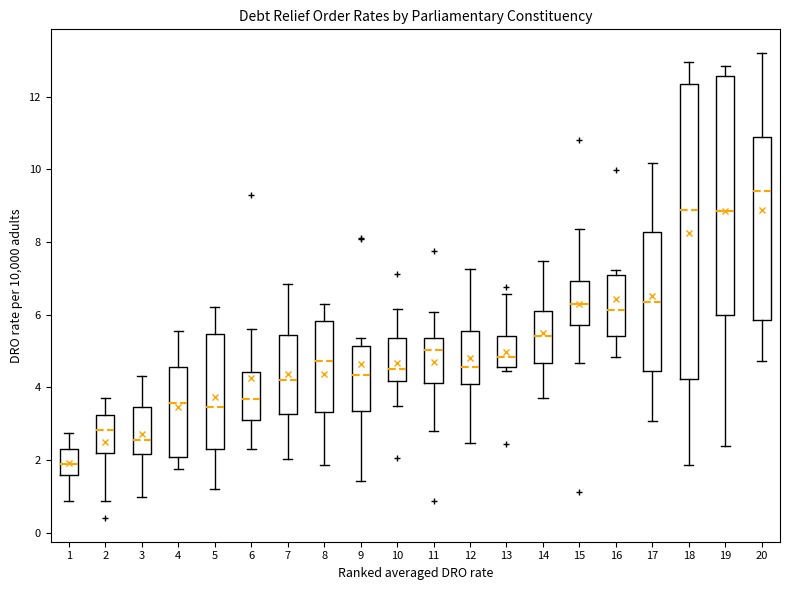

Where is the lower edge of the box at x = 5 on the y-axis? The values are not printed on the chart, so give them approximately, as read against the axis.

2.4